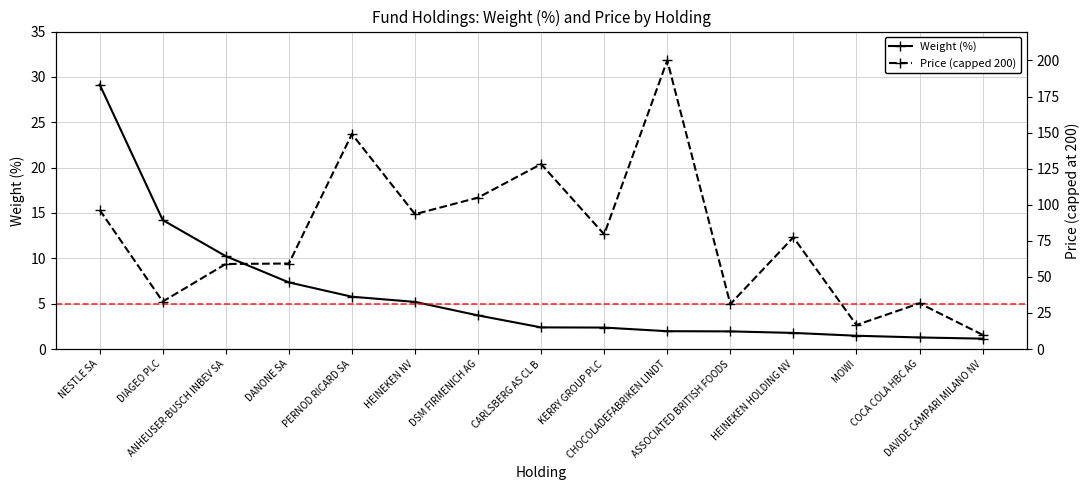

Which label corresponds to the largest value in the chart?

CHOCOLADEFABRIKEN LINDT